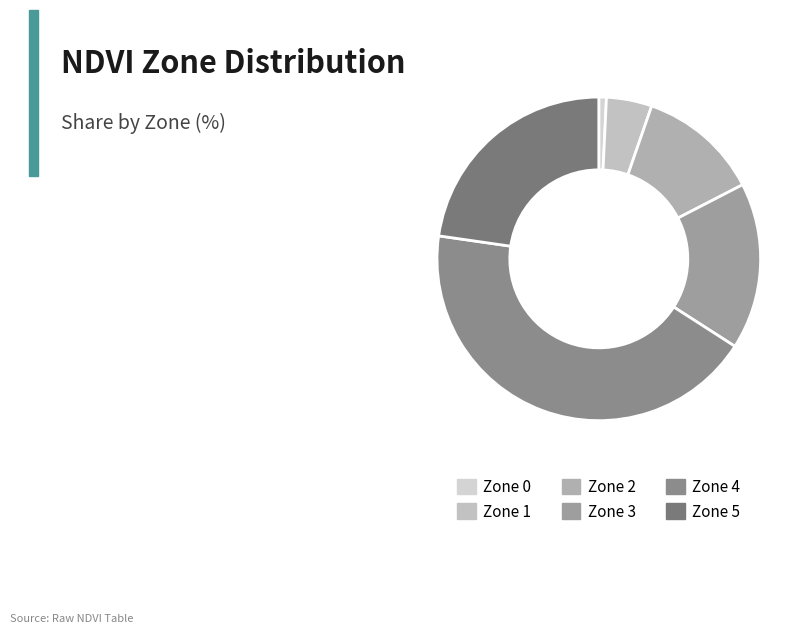

Count the number of slices in the pie.

6